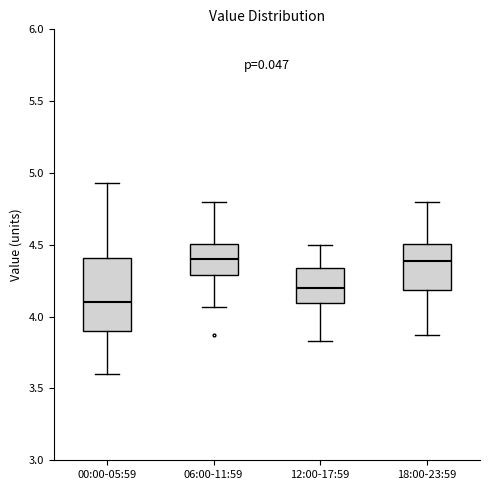

Reading left to right, read every box against the y-axis: the position of its median line, the range the box covers, and the ends of its whiskers. The values are not printed on the chart, so give them approximately, as read against the axis.

00:00-05:59: median 4.10, box 3.90 to 4.40, whiskers 3.60 to 4.95
06:00-11:59: median 4.40, box 4.30 to 4.50, whiskers 4.05 to 4.80
12:00-17:59: median 4.20, box 4.10 to 4.35, whiskers 3.85 to 4.50
18:00-23:59: median 4.40, box 4.20 to 4.50, whiskers 3.85 to 4.80